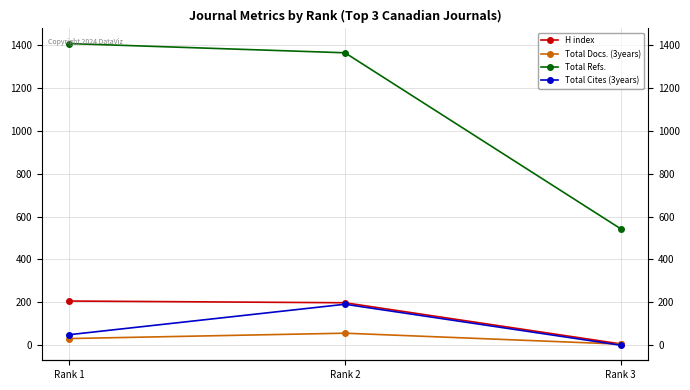

What is the difference between the Total Docs. (3years) values at Rank 2 and Rank 3?

51